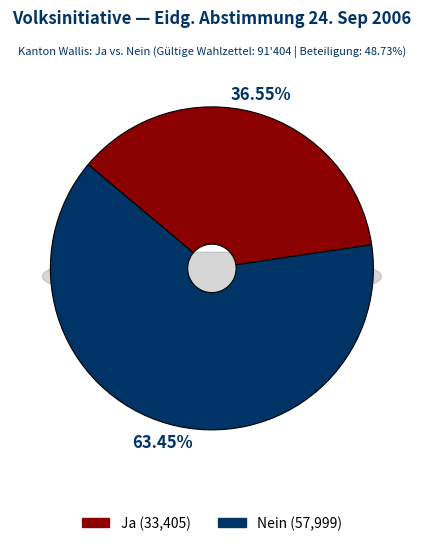

To the nearest percent, what is the average slice percentage?

50%